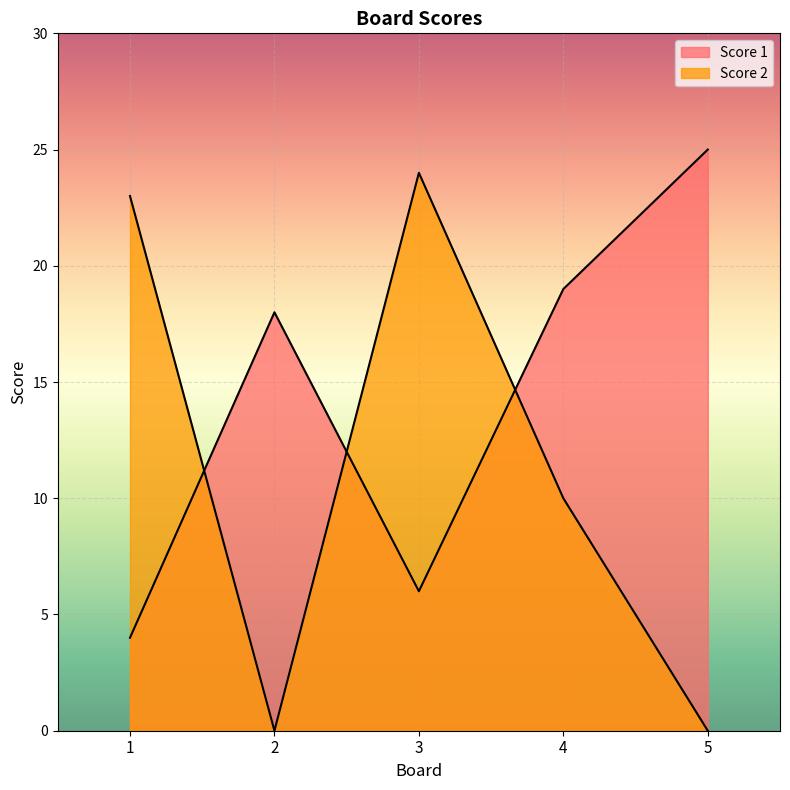

How many data points in Score 1 are less than 18?

2